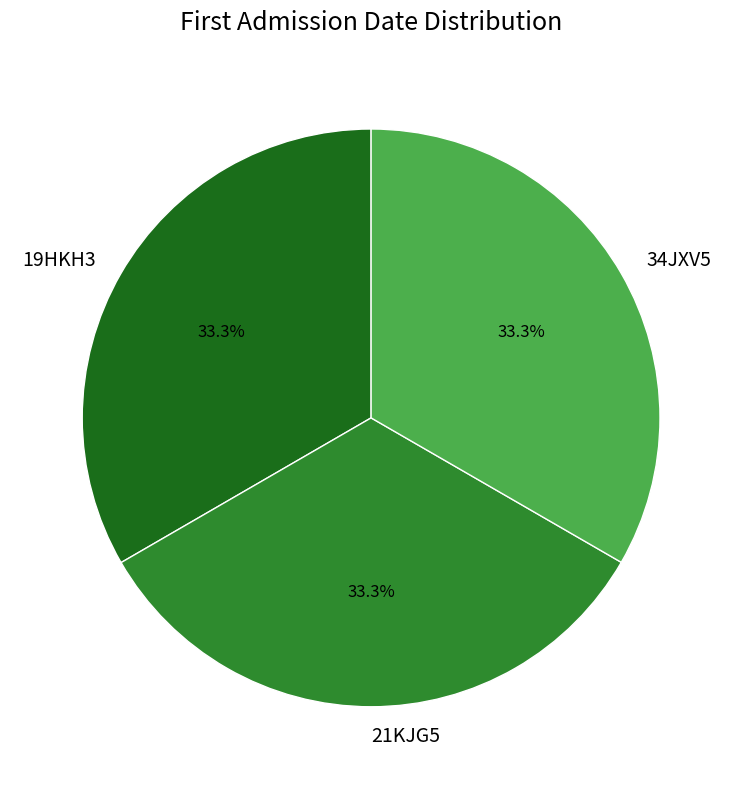

How many segments does this pie chart have?

3